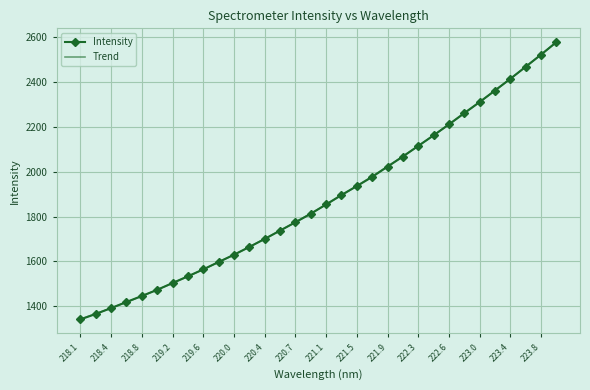

What is the maximum value shown in the chart?

2578.3